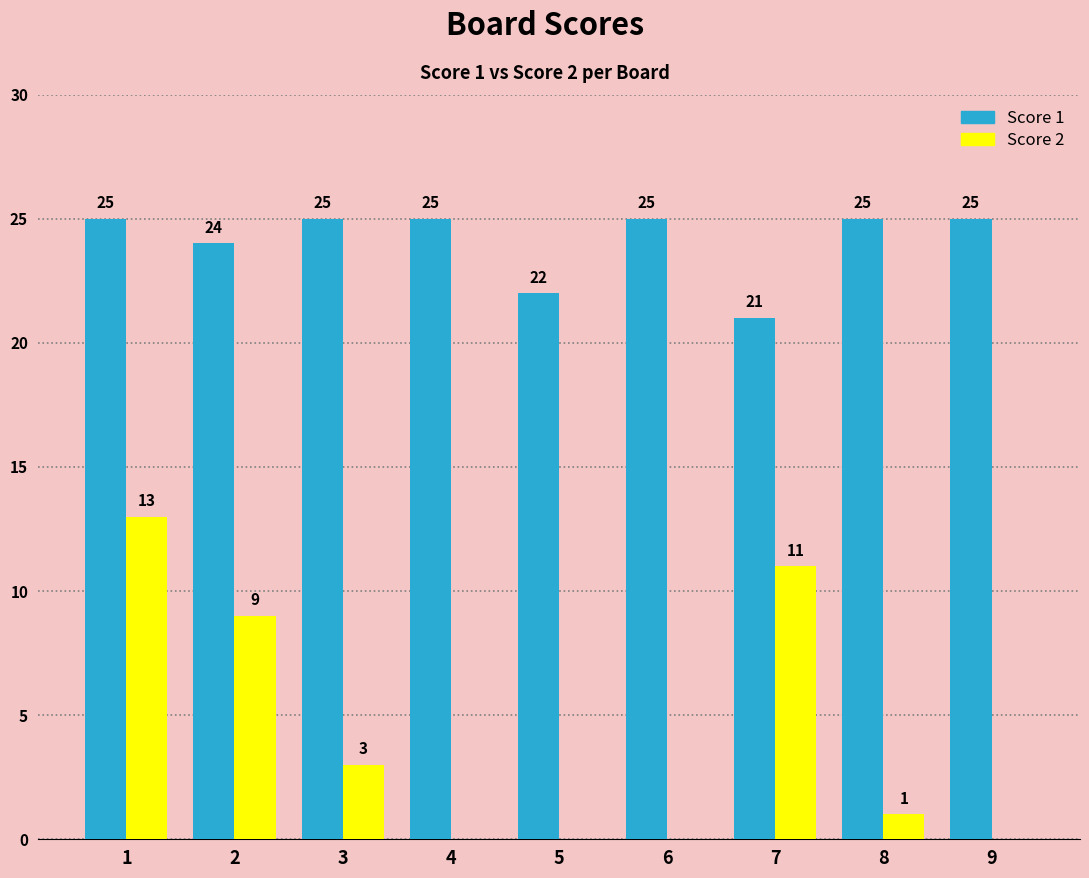

What is the highest value of the Score 1 series?

25